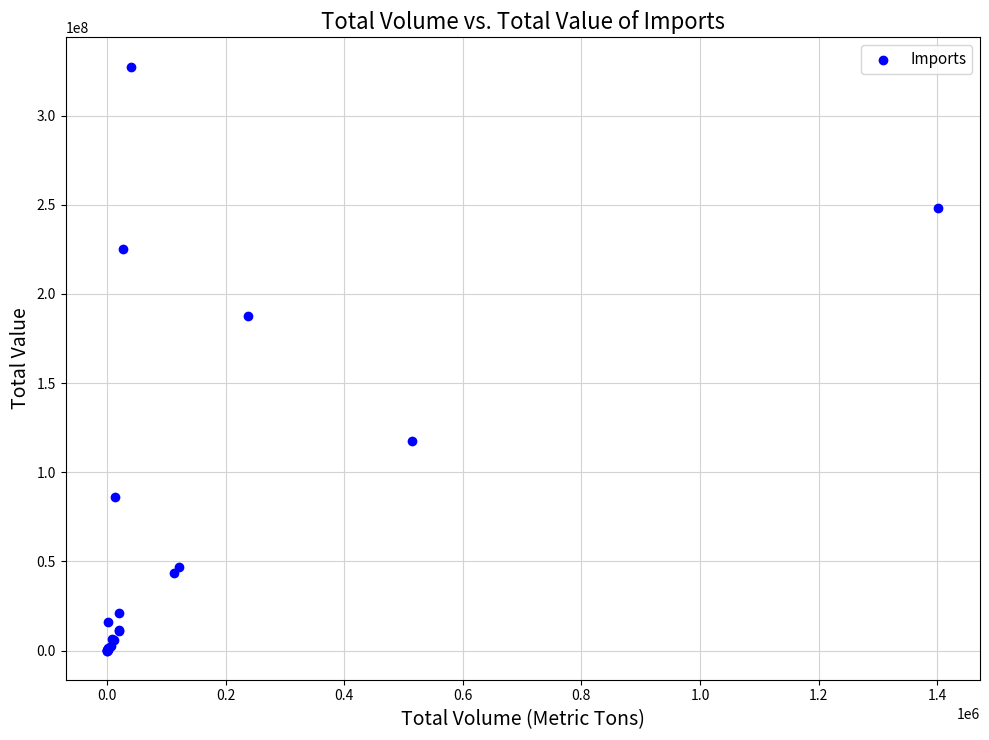

What Y value in the scatter plot is closest to 163761015?

187711615.3